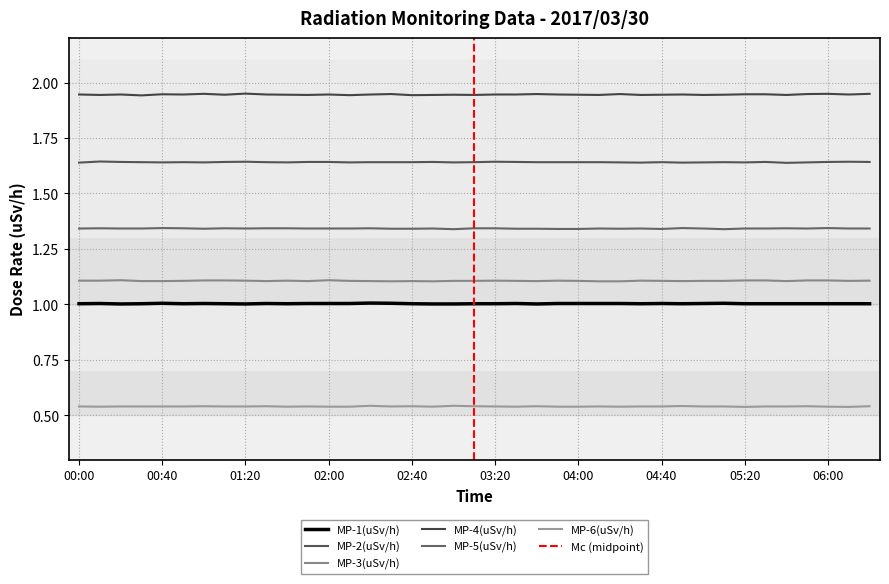

Is it true that MP-2(uSv/h) equals 1.6 at 03:00?

True